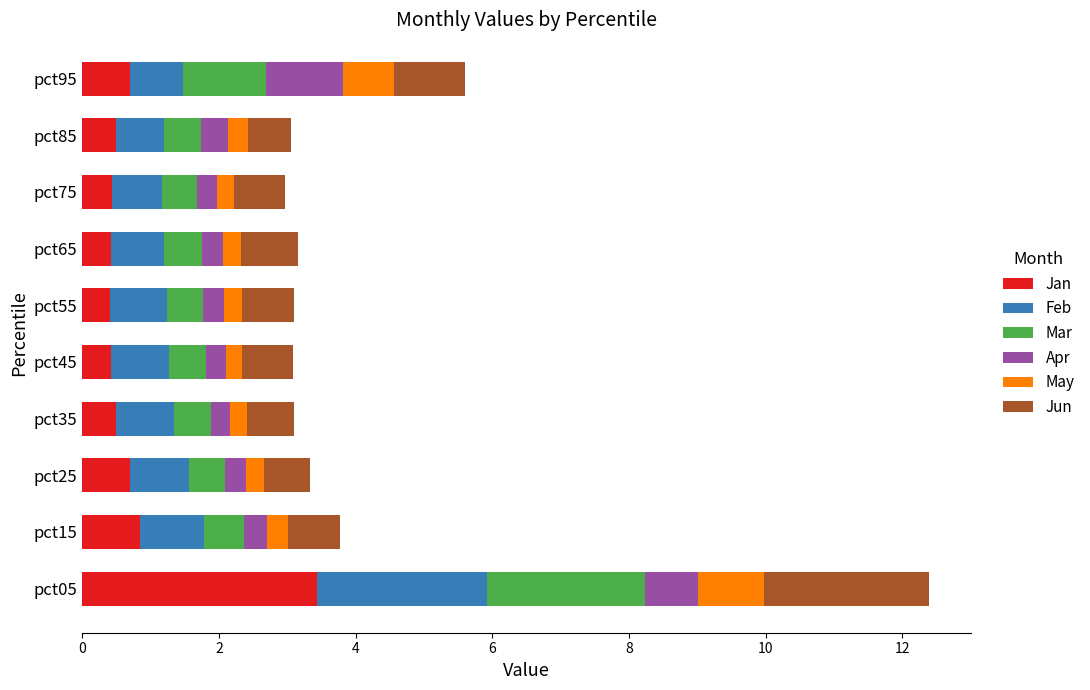

At which label does Jan reach its peak?

pct05